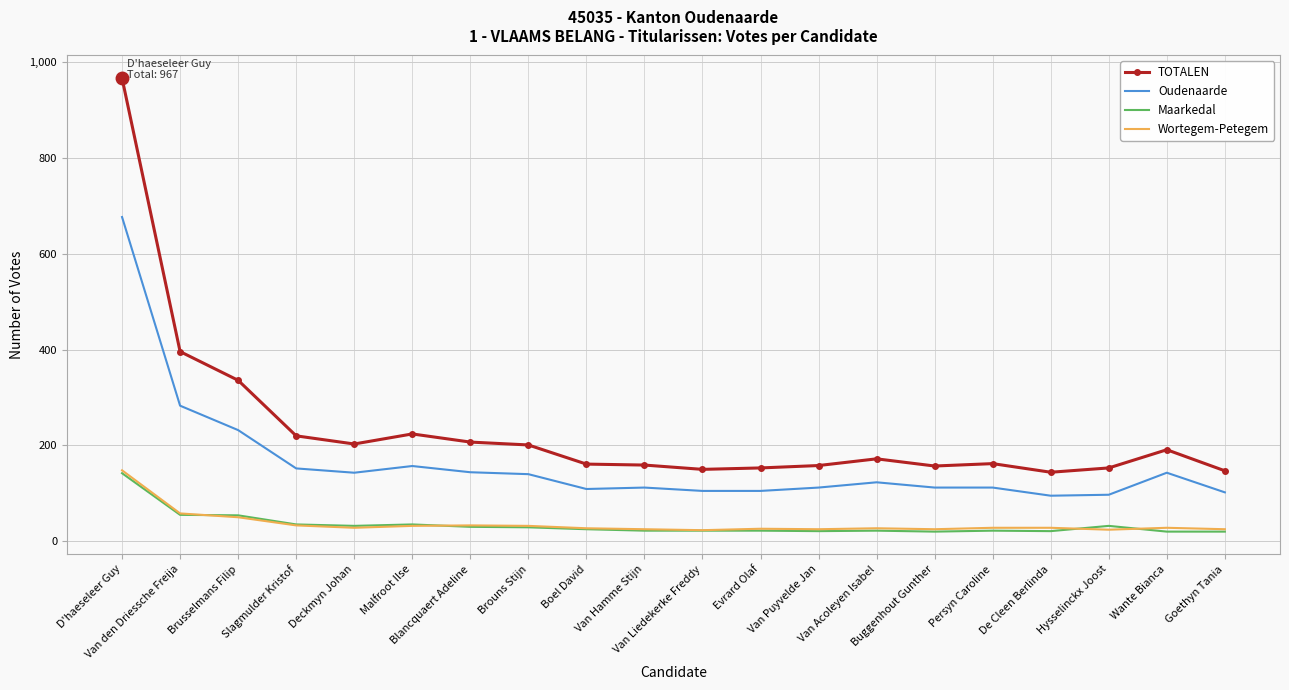

At which category is the sum across all series the highest?

D'haeseleer Guy